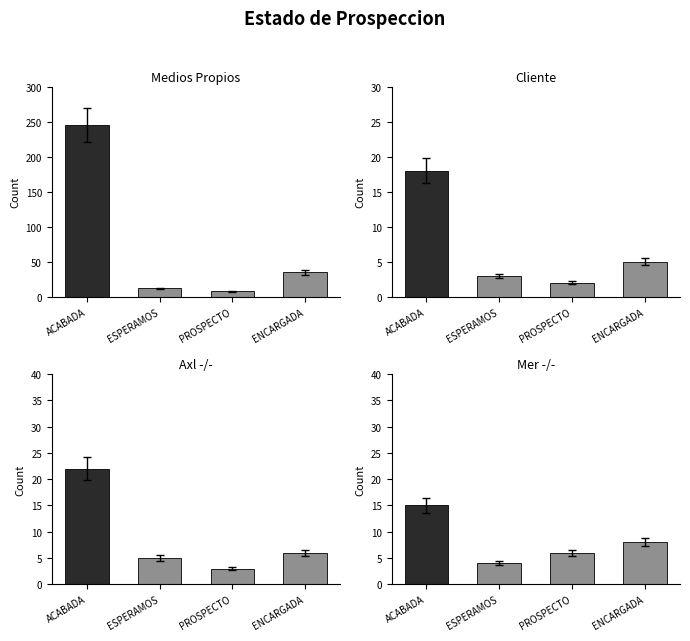

What are all the series names shown in the legend?

ACABADA, ESPERAMOS, PROSPECTO, ENCARGADA